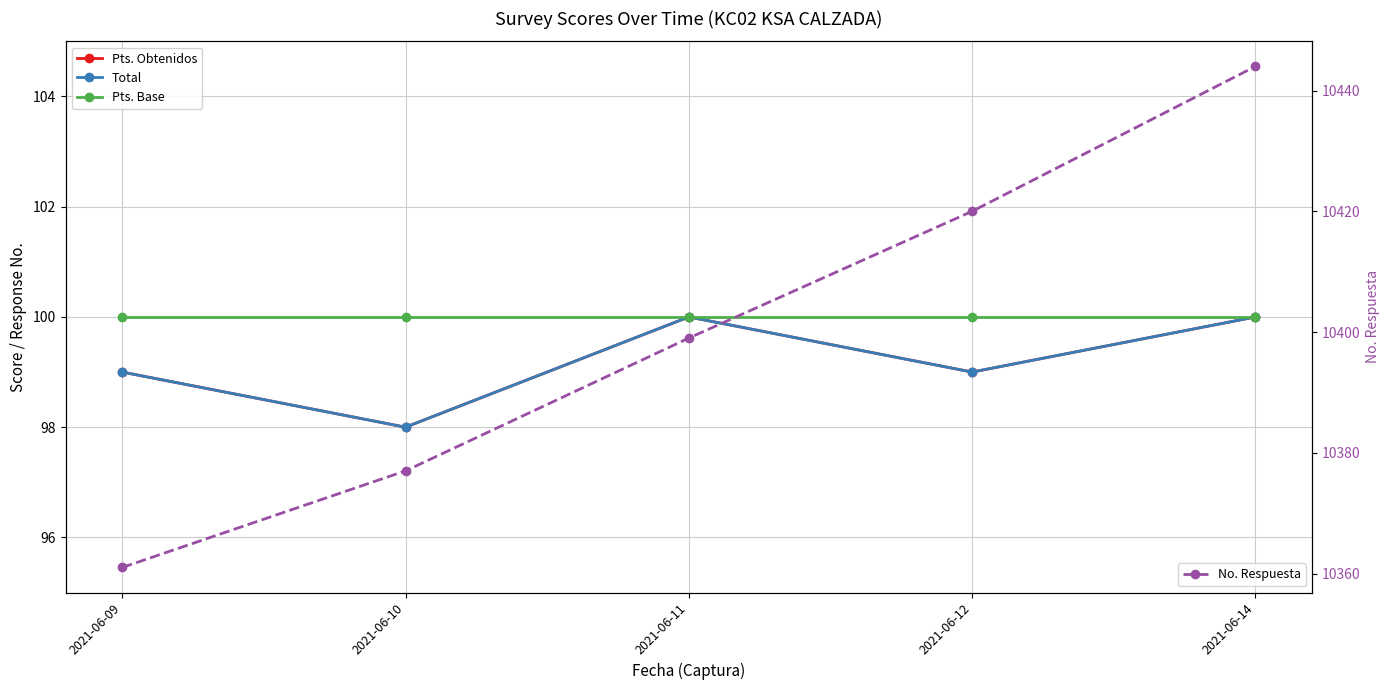

Reading left to right, transcribe all the data shown in this chart.

Pts. Obtenidos: 2021-06-09=99	2021-06-10=98	2021-06-11=100	2021-06-12=99	2021-06-14=100
Total: 2021-06-09=99	2021-06-10=98	2021-06-11=100	2021-06-12=99	2021-06-14=100
Pts. Base: 2021-06-09=100	2021-06-10=100	2021-06-11=100	2021-06-12=100	2021-06-14=100
No. Respuesta: 2021-06-09=10361	2021-06-10=10377	2021-06-11=10399	2021-06-12=10420	2021-06-14=10444